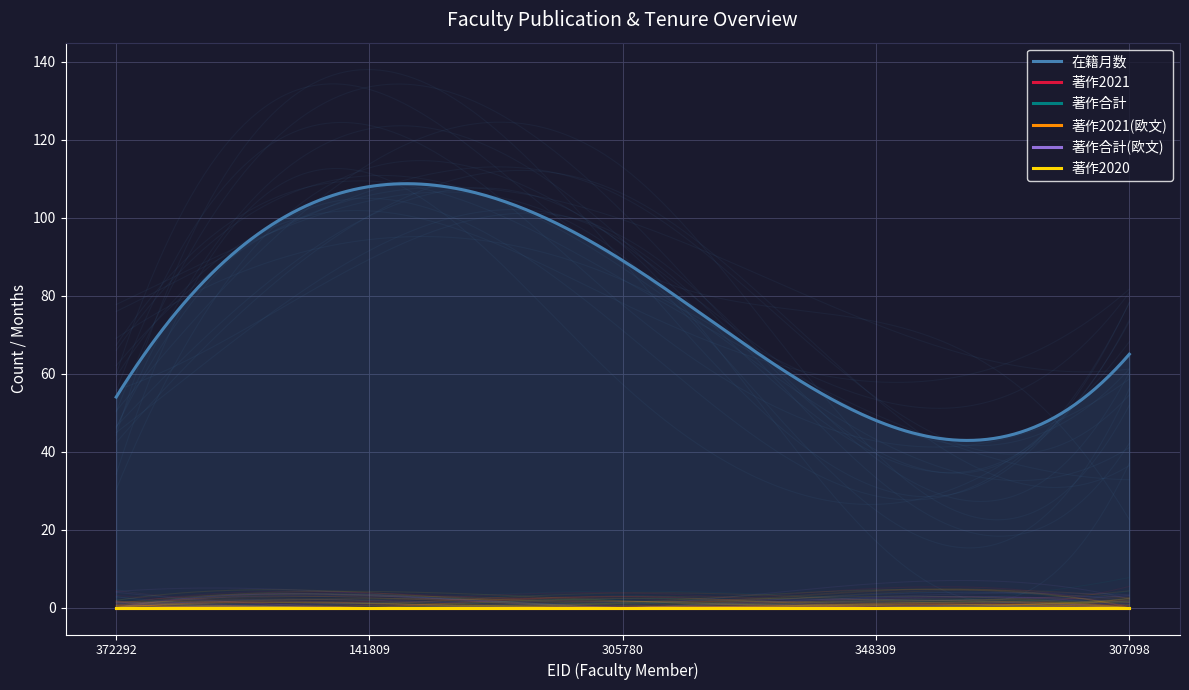

How many categories are shown in the chart?

5